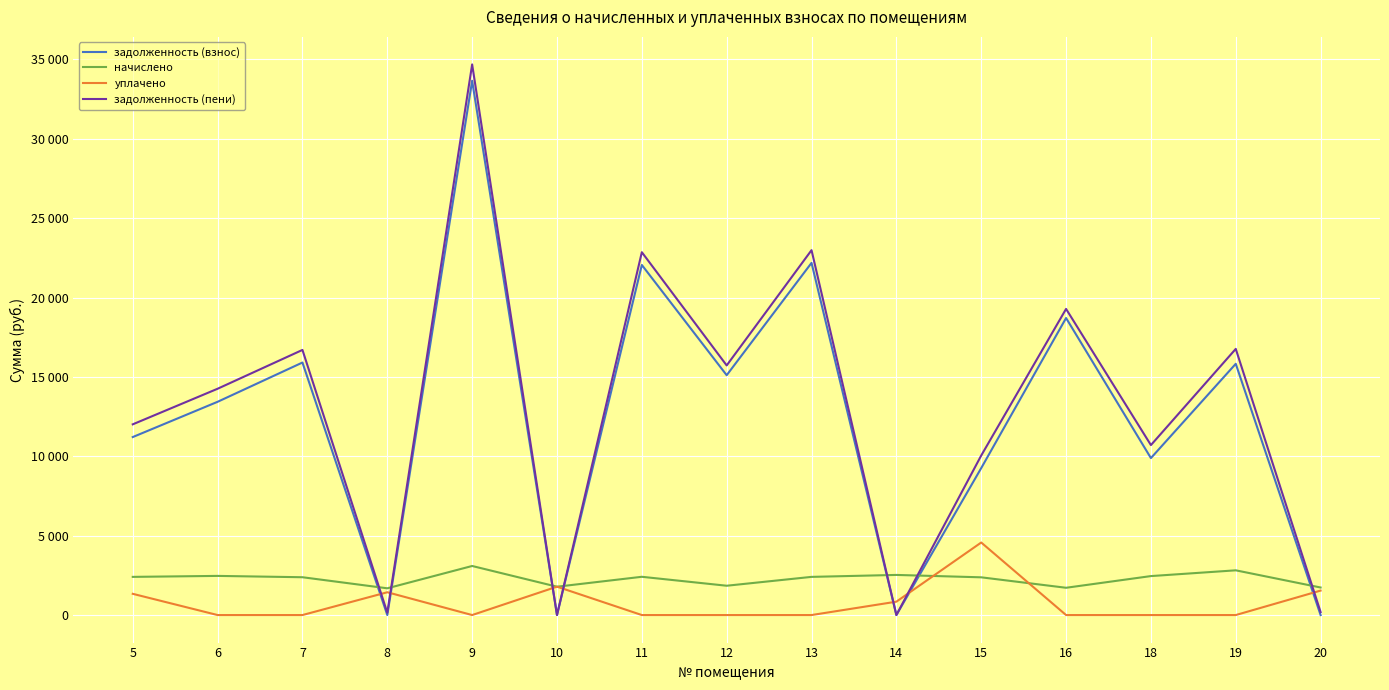

In уплачено, how many points are higher than both neighbors (excluding endpoints)?

3